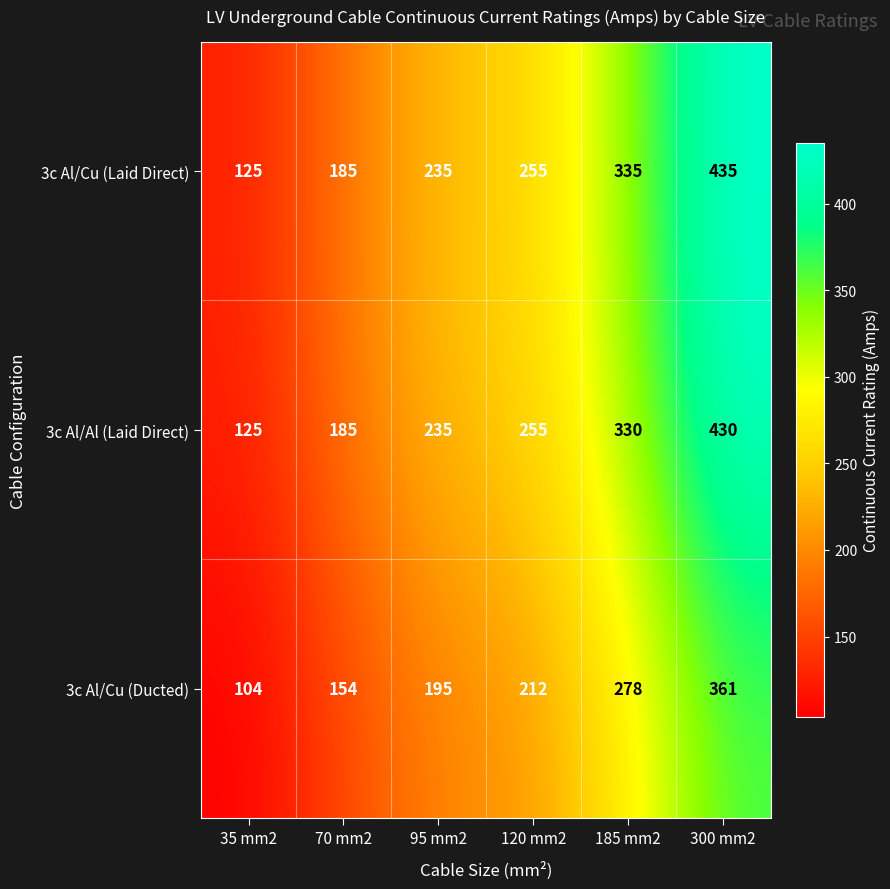

True or false: 3c Al/Cu (Laid Direct) has a value of 561 at 185 mm2.

False